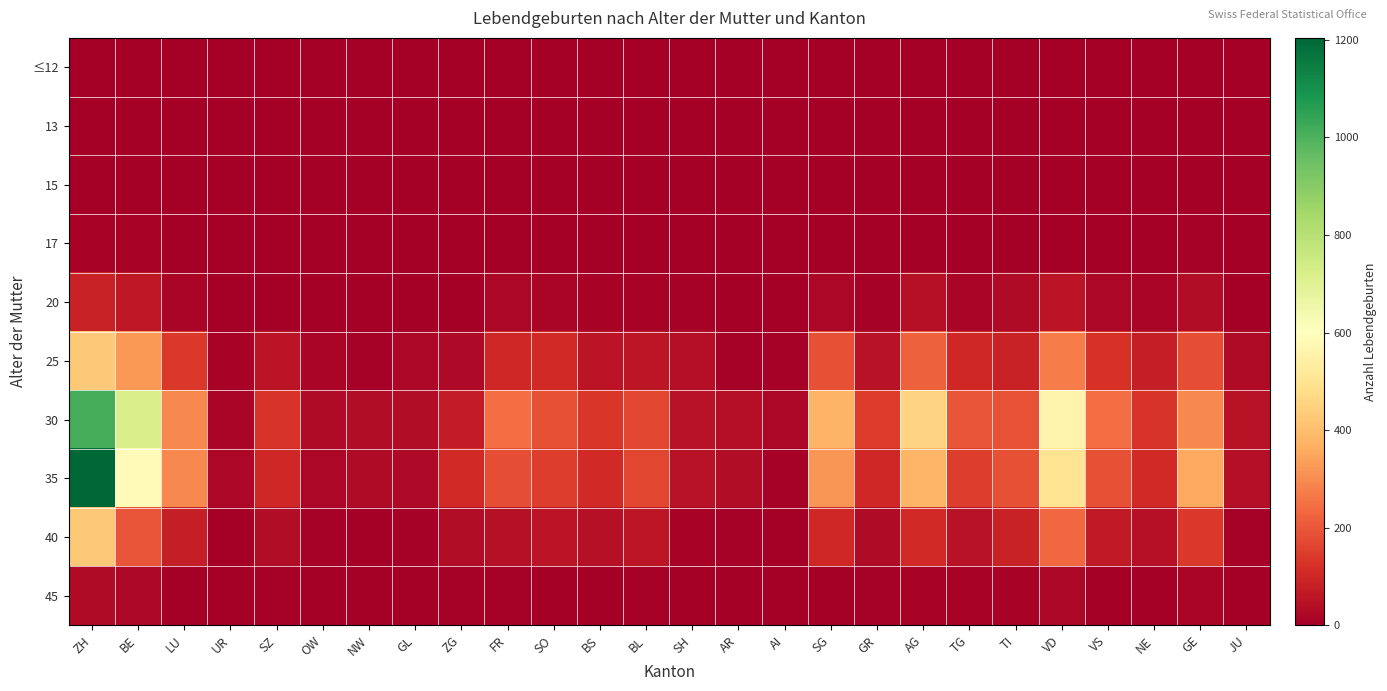

Which series has the largest total across all categories?

30